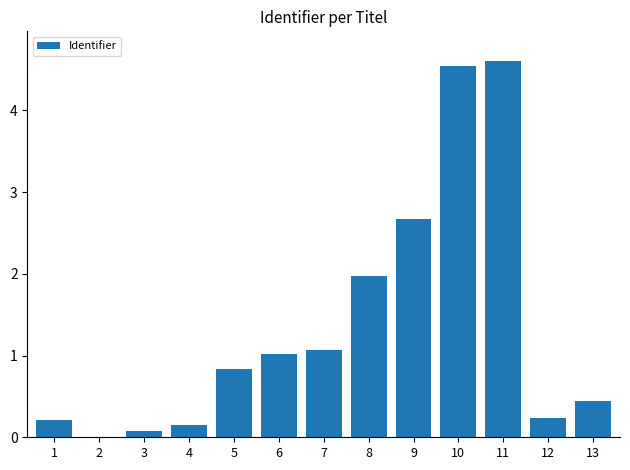

The chart shows a value of 0.2 at 12. True or false?

True